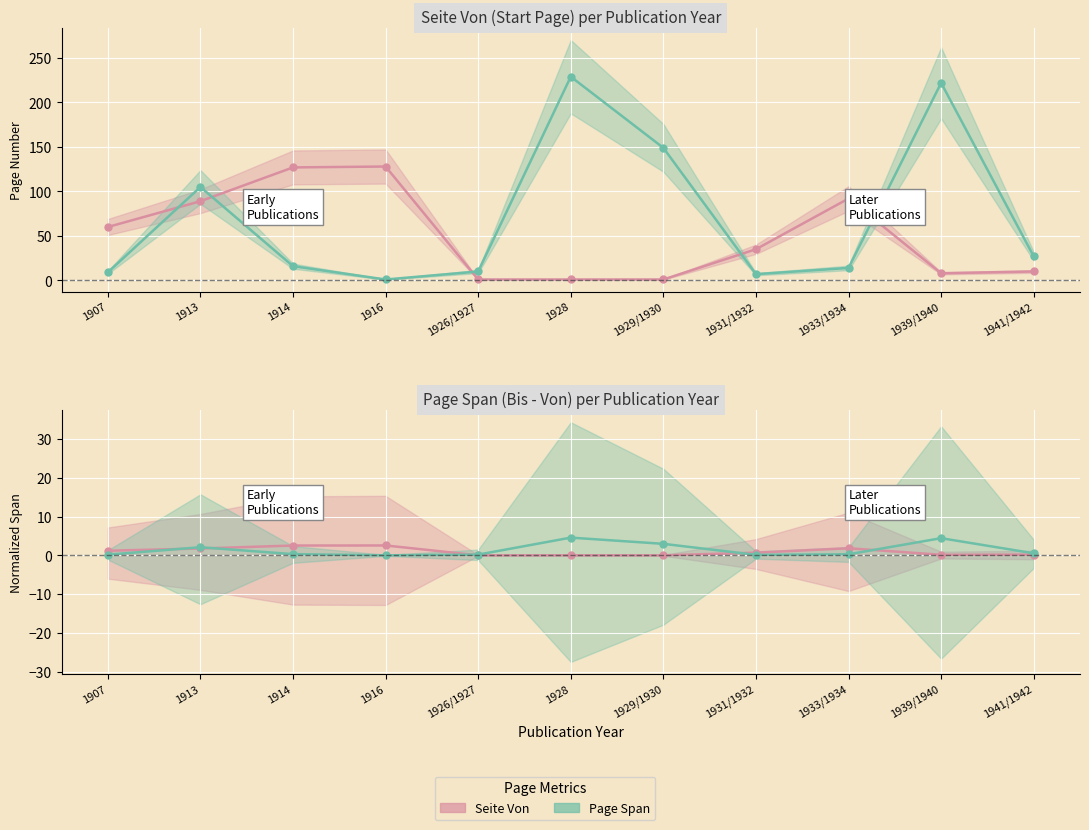

What is the difference between the highest and lowest values at 1941/1942?

0.3